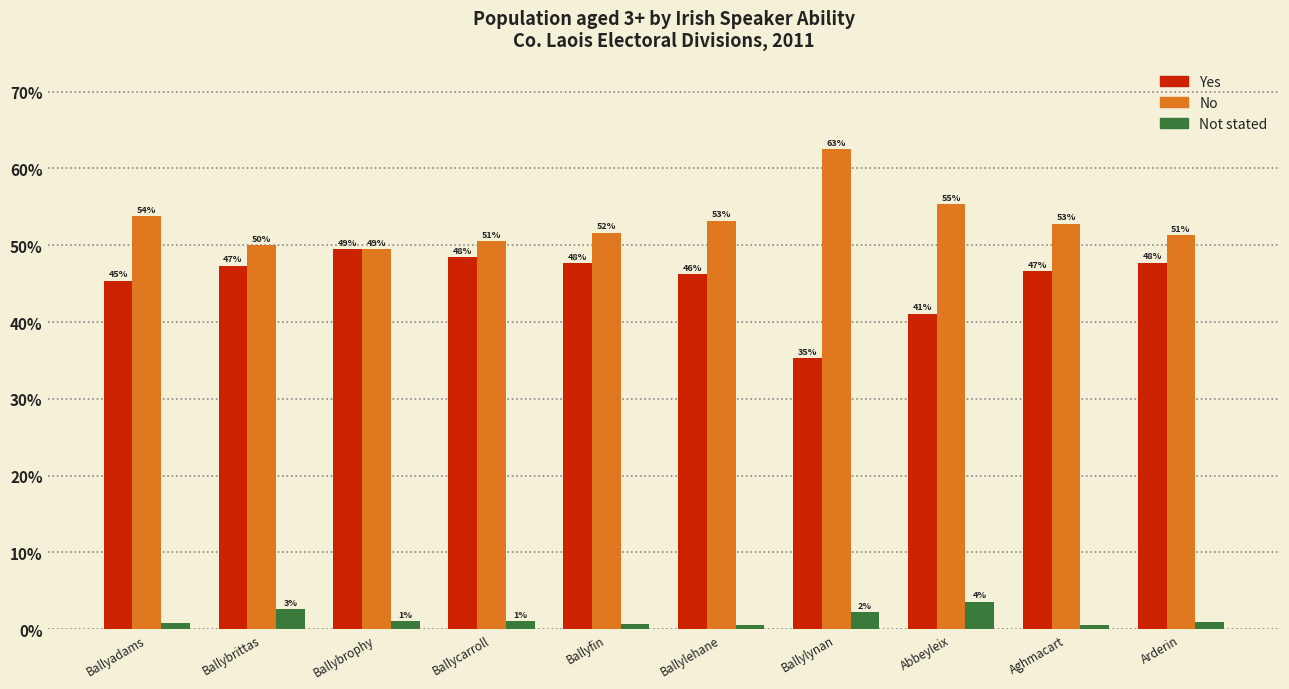

Does the chart contain stacked bars?

No